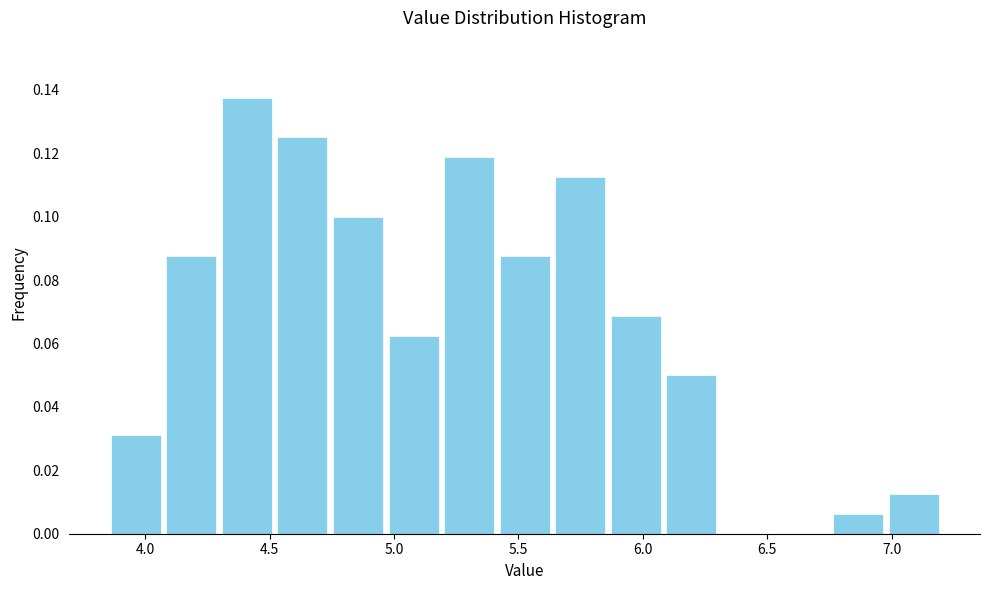

How tall is the bar that spans 7.00 to 7.20 on the x-axis? Neither the bar edges nor the heights are printed on the chart, so give them approximately, as read against the axes.

0.012